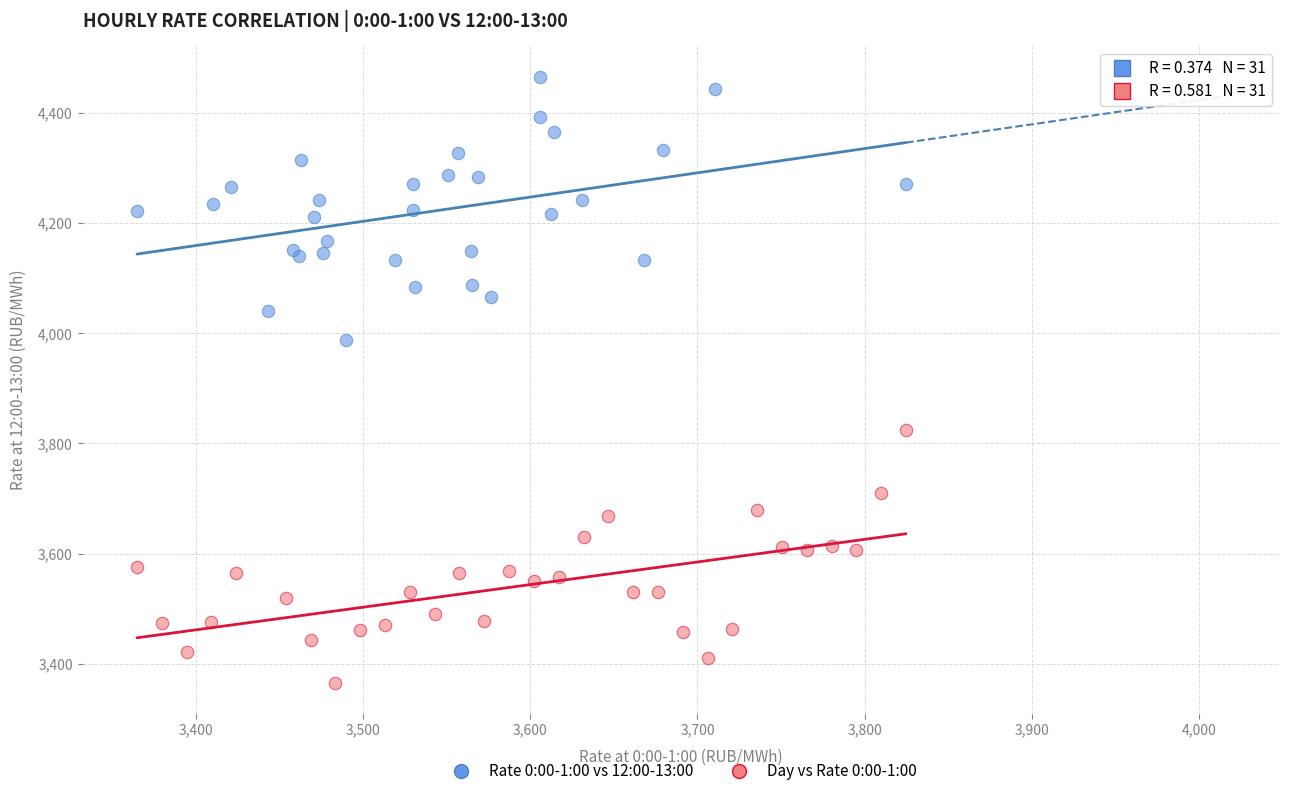

Which series reaches the maximum Y coordinate?

Rate 0:00-1:00 vs 12:00-13:00